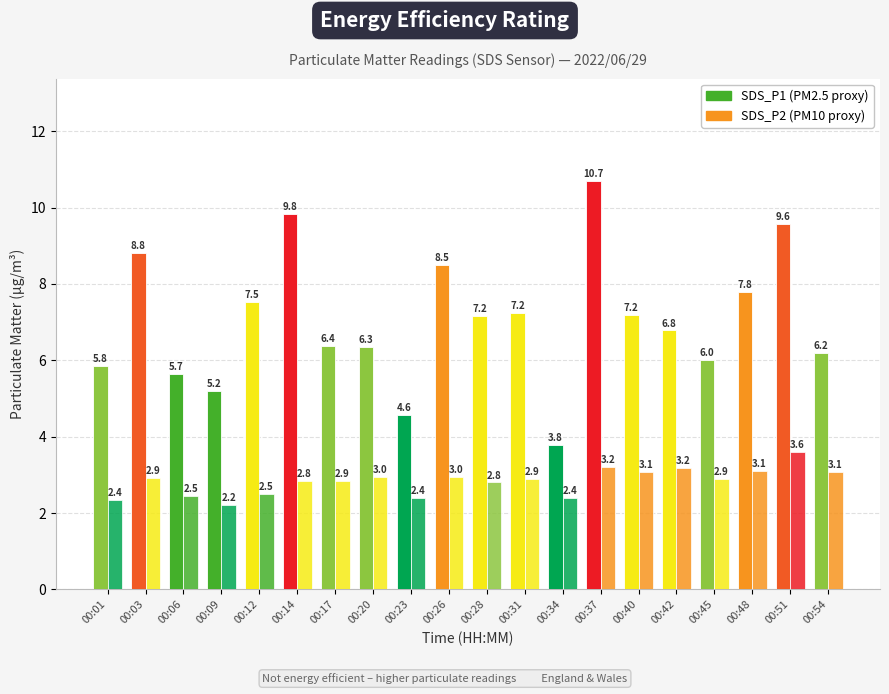

Is it true that SDS_P2 equals 3.1 at 00:54?

True